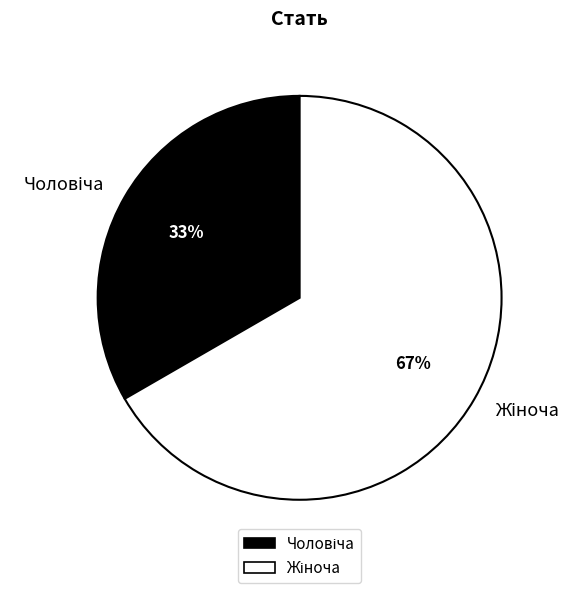

Is there any slice that represents more than half of the pie?

Yes